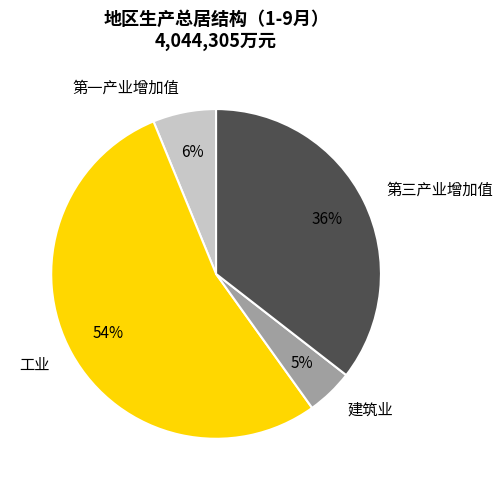

Approximately how many times larger is the value at 工业 compared to 第三产业增加值?

1.5